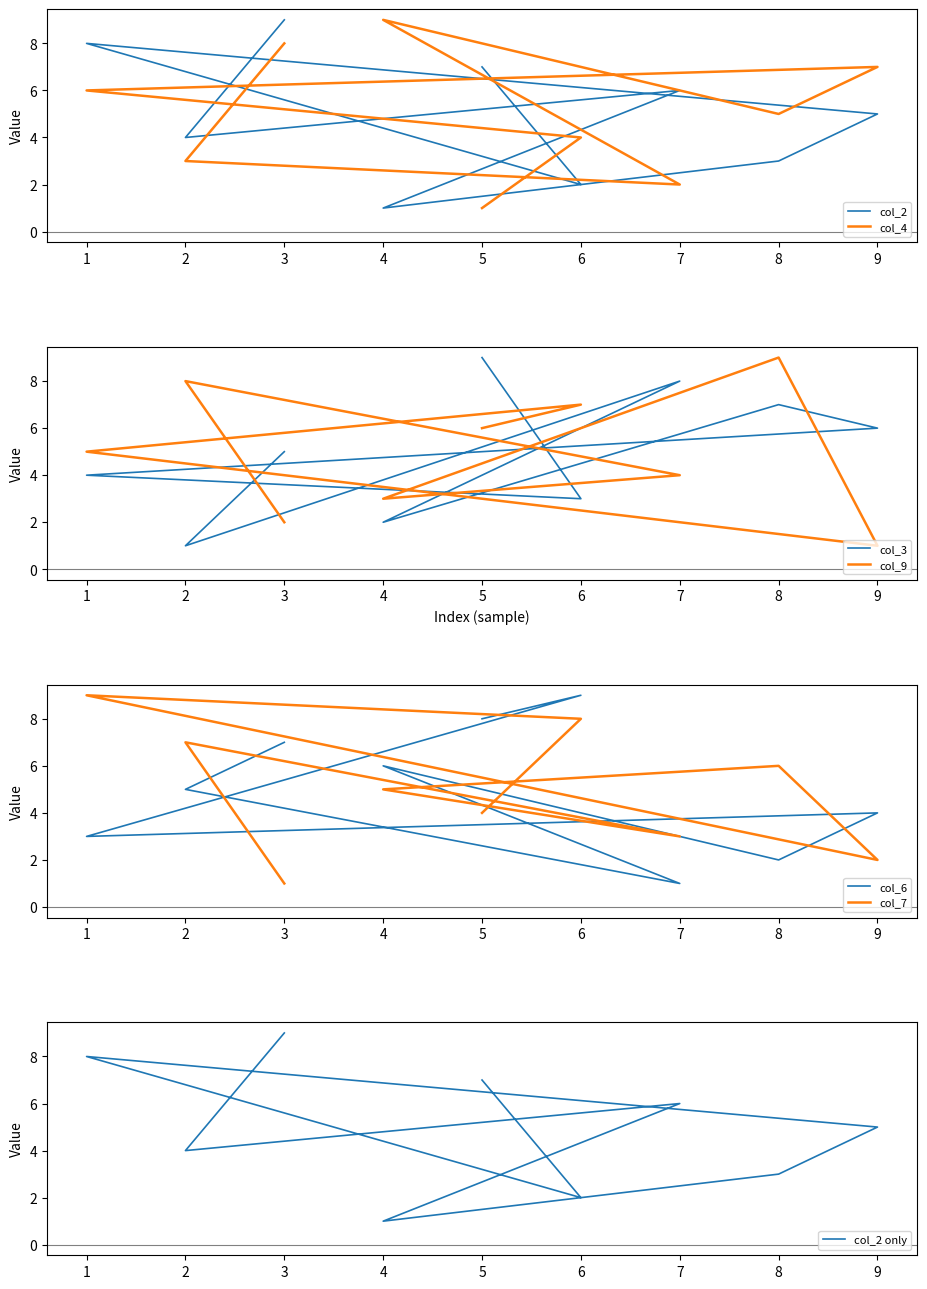

How many data points in col_9 are less than 5?

4